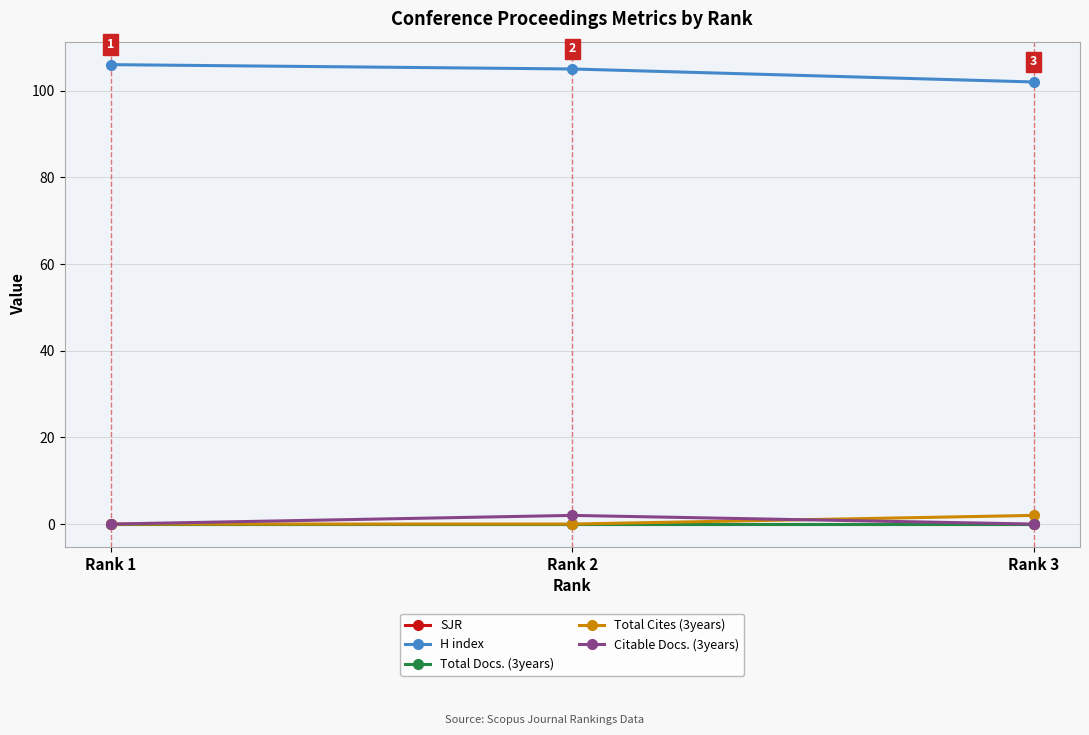

What is the maximum value shown in the chart?

106